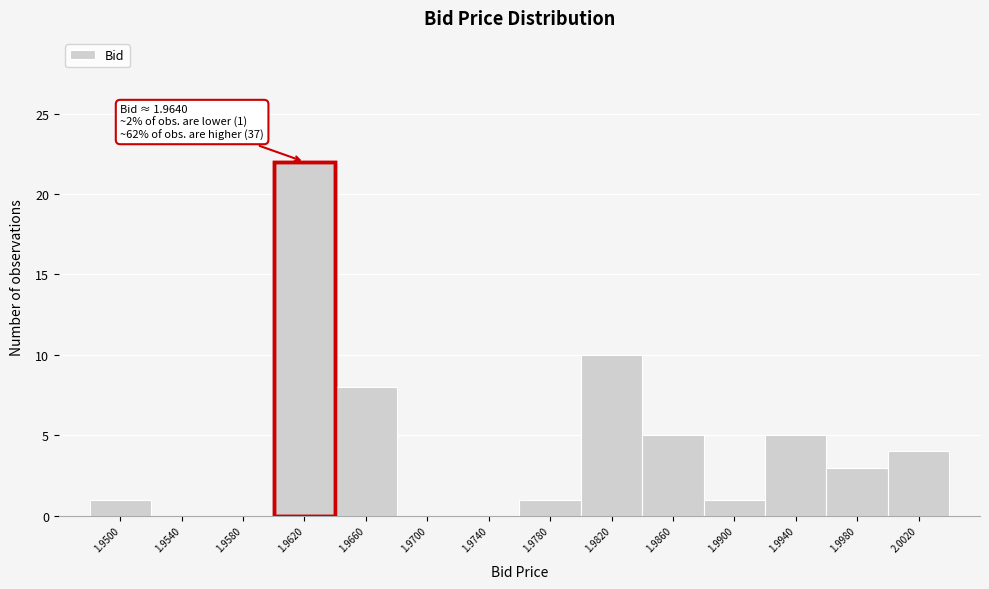

Reading left to right, transcribe all the data shown in this chart.

1.9500=1	1.9540=0	1.9580=0	1.9620=22	1.9660=8	1.9700=0	1.9740=0	1.9780=1	1.9820=10	1.9860=5	1.9900=1	1.9940=5	1.9980=3	2.0020=4